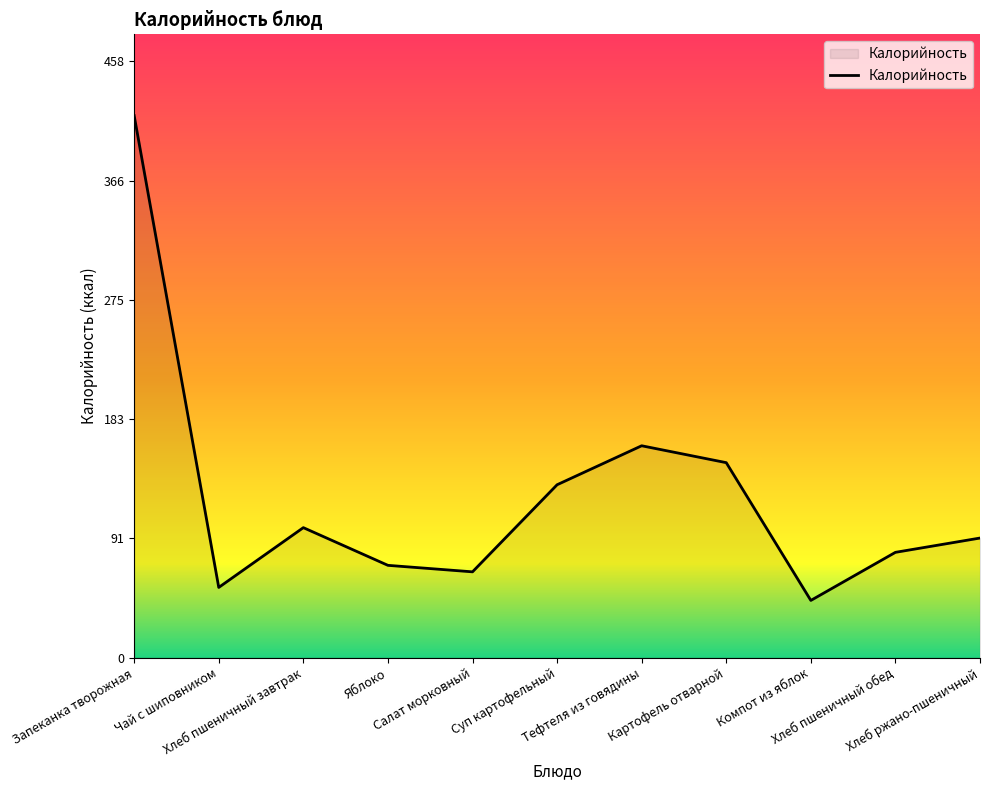

Between Яблоко and Салат морковный, which is larger?

Яблоко